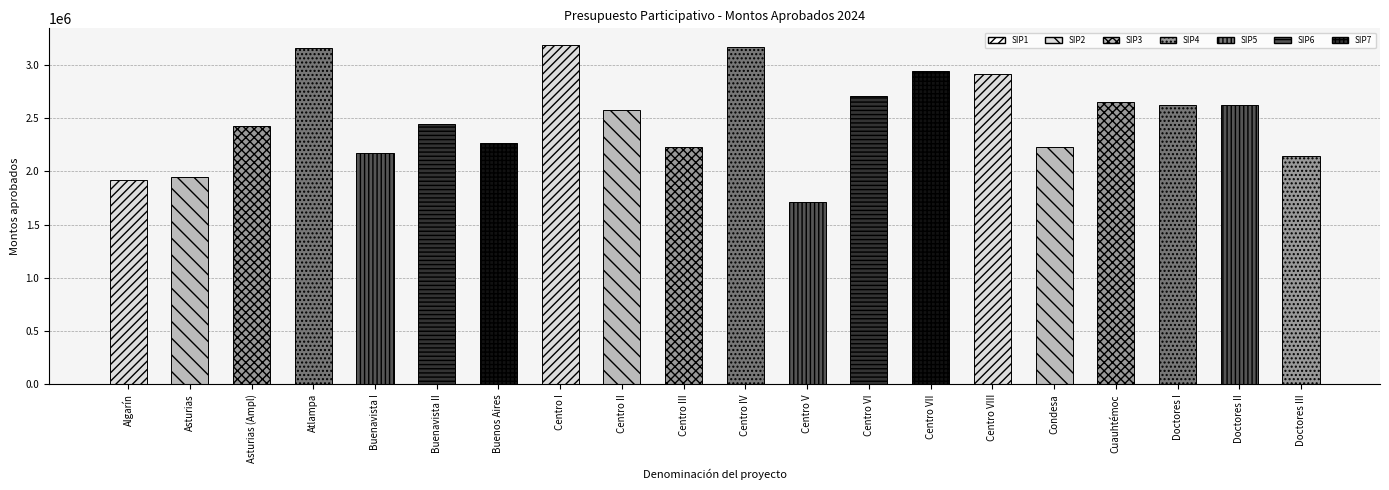

The value at Asturias is 2964493. True or false?

False